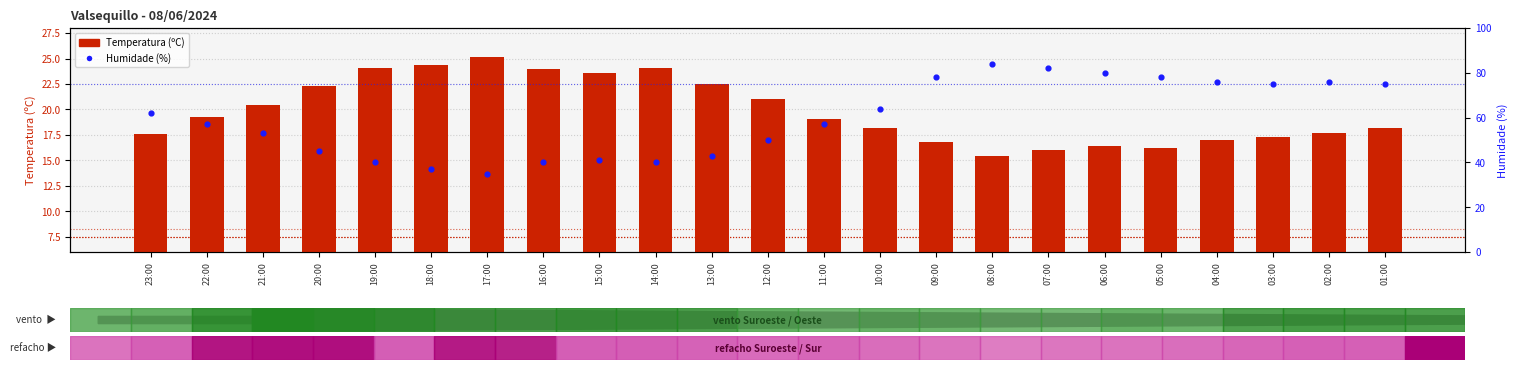

What is the total value across all series at 22:00?

76.3